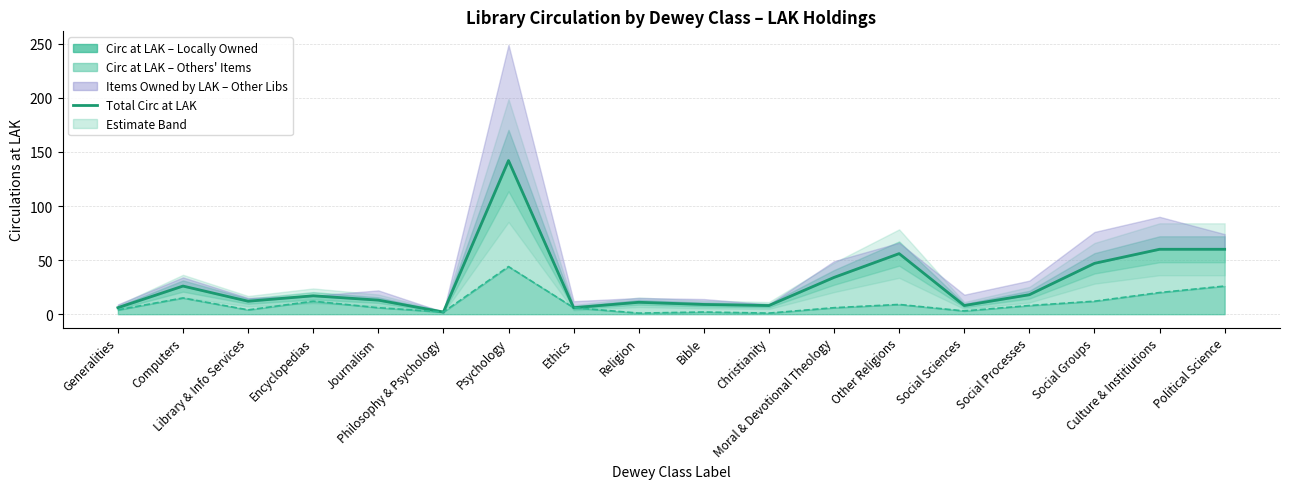

List the labels in order of value, largest first.

Psychology, Culture & Institiutions, Political Science, Other Religions, Social Groups, Moral & Devotional Theology, Computers, Social Processes, Encyclopedias, Journalism, Library & Info Services, Religion, Bible, Christianity, Social Sciences, Generalities, Ethics, Philosophy & Psychology